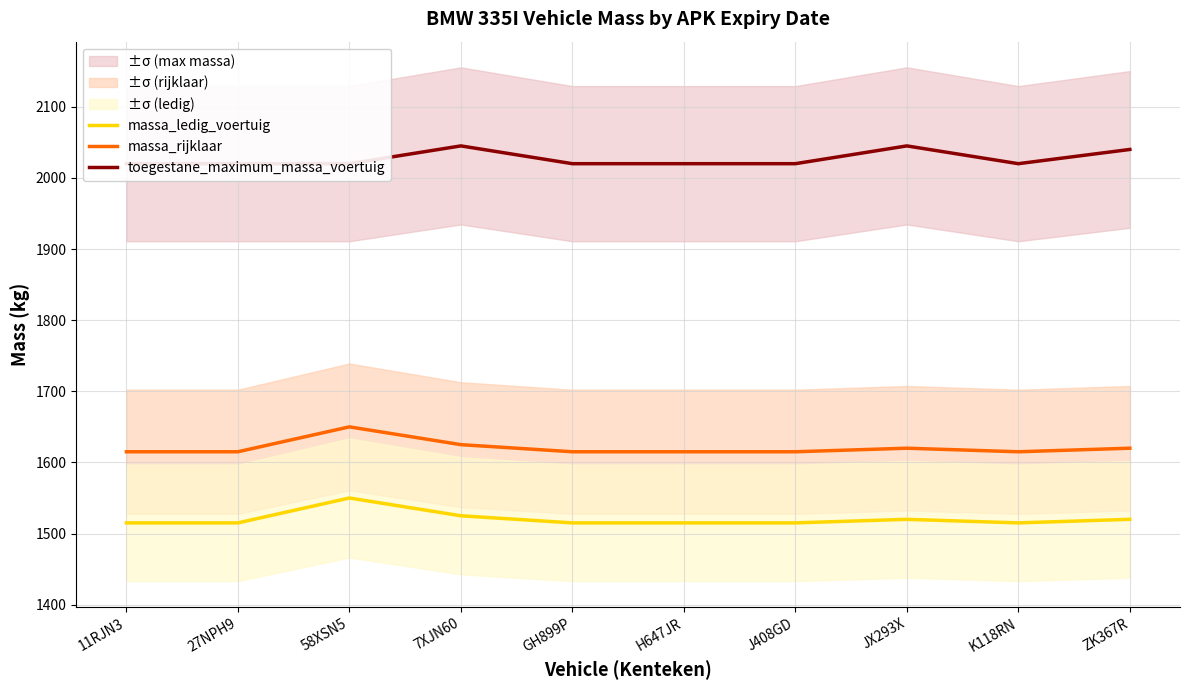

What is the value of the massa_ledig_voertuig point at the 7th from the left?

1515